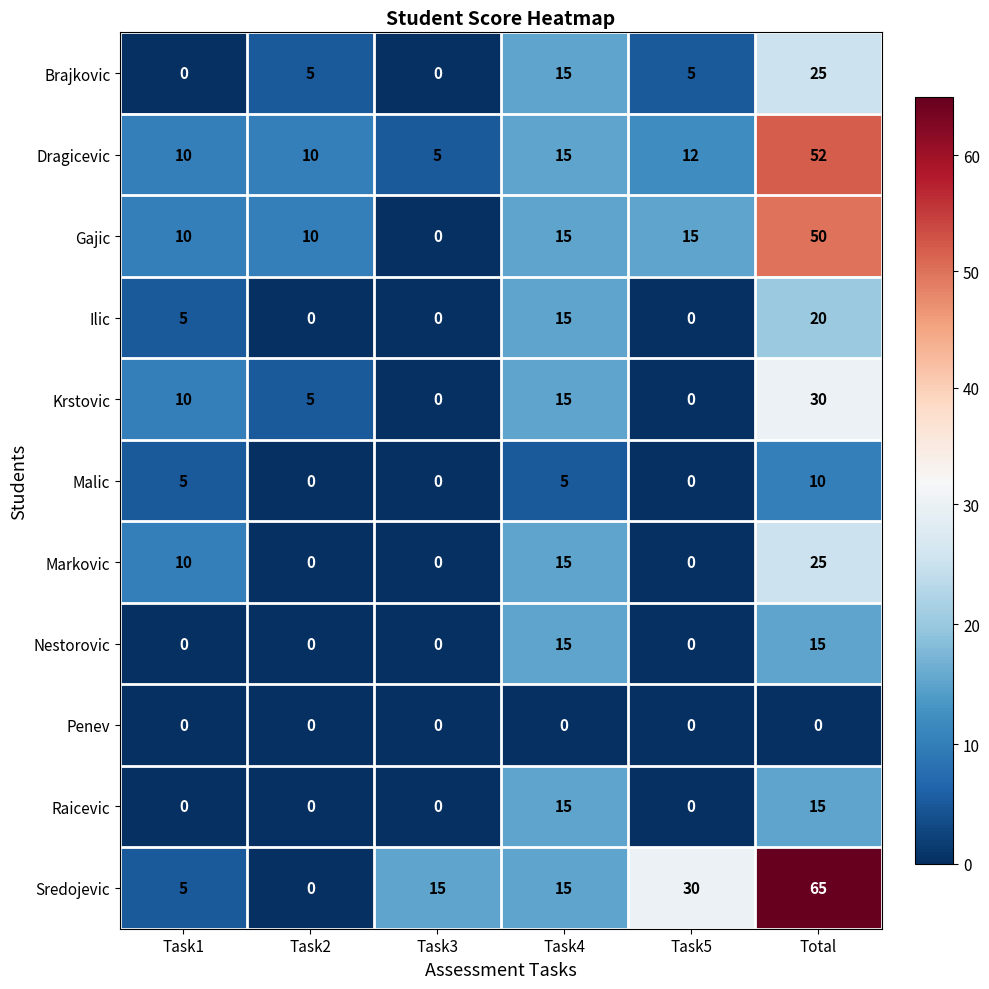

What is the maximum value for Dragicevic?

52